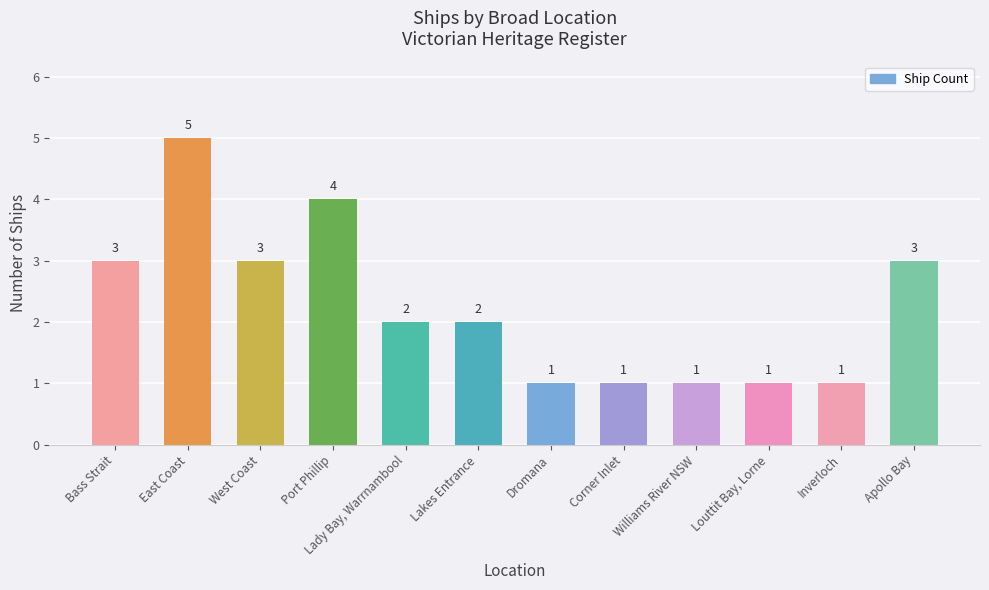

Are the bars horizontal?

No